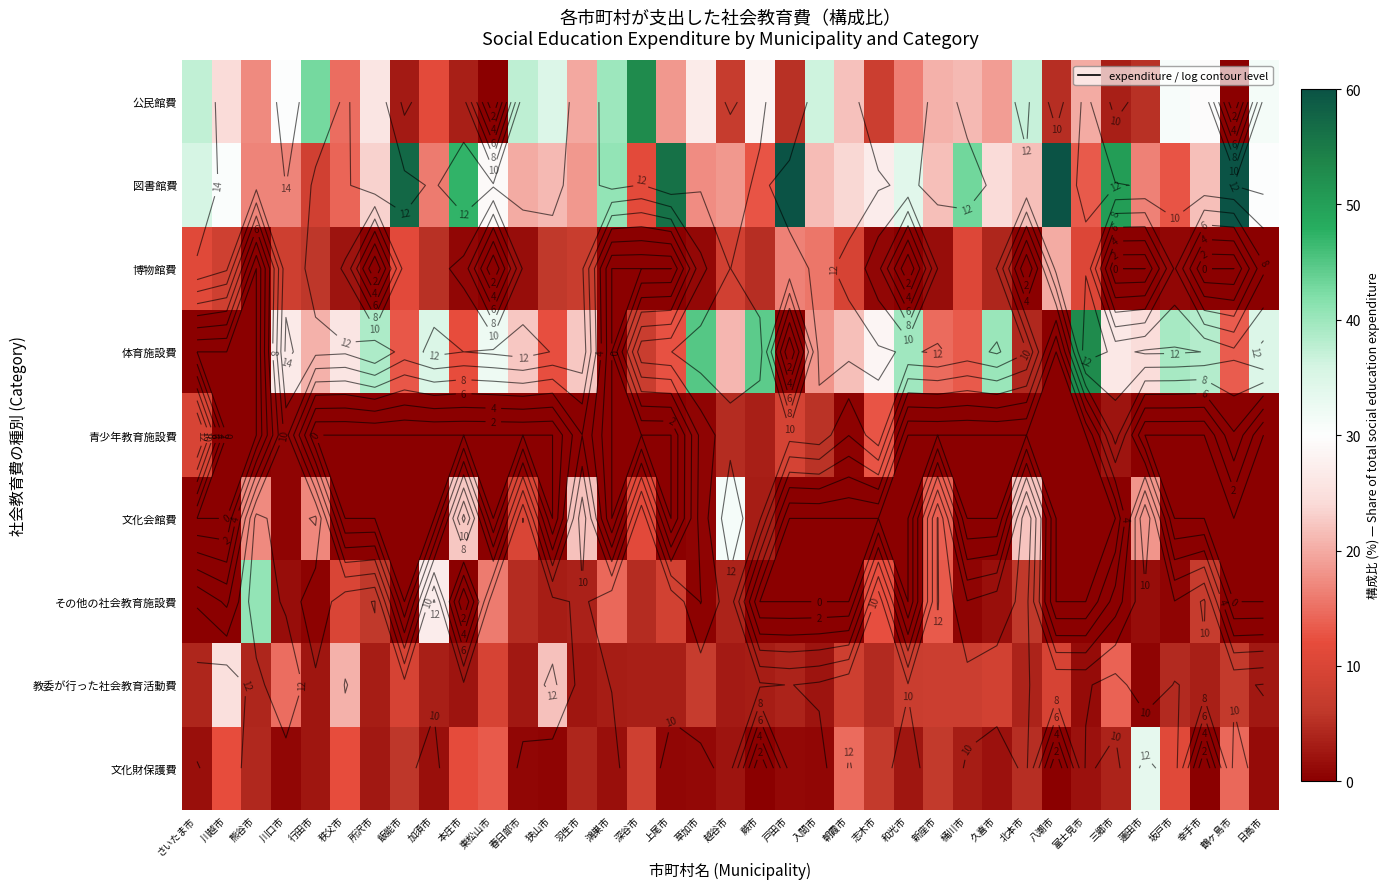

How many data points in 教委が行った社会教育活動費 are above 4?

19